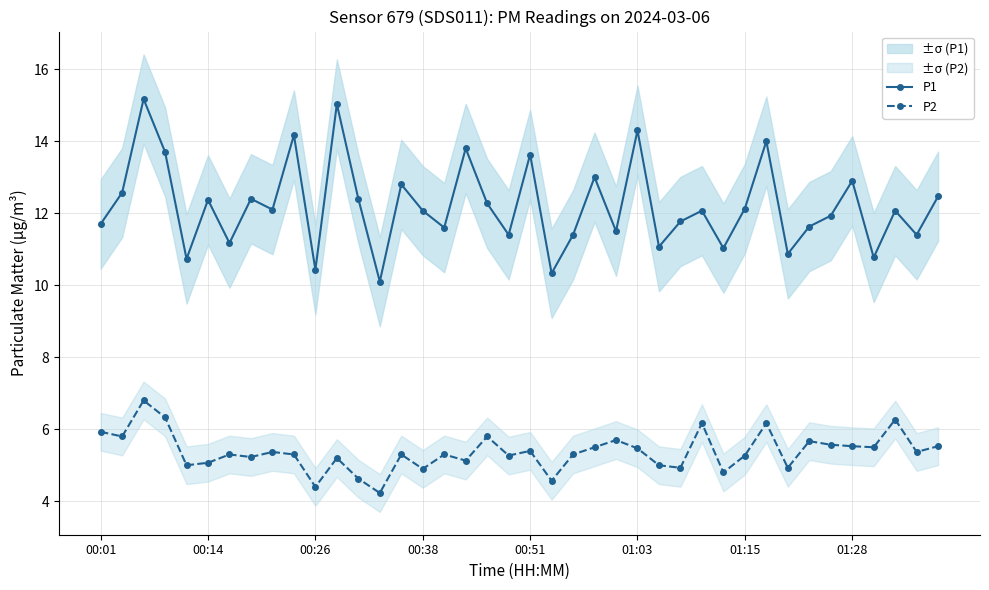

What are all the series names shown in the legend?

P1, P2